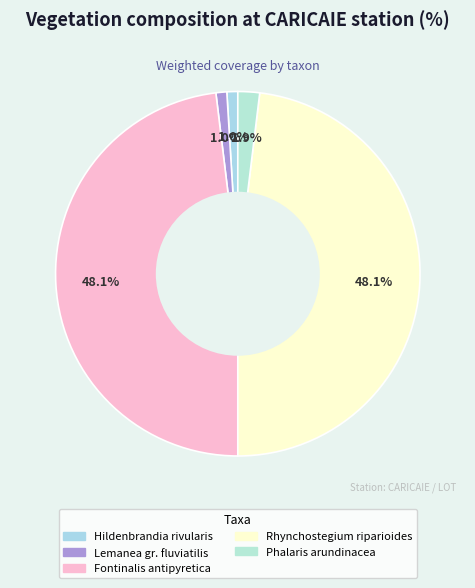

Combined, do Hildenbrandia rivularis and Rhynchostegium riparioides account for over 50%?

No